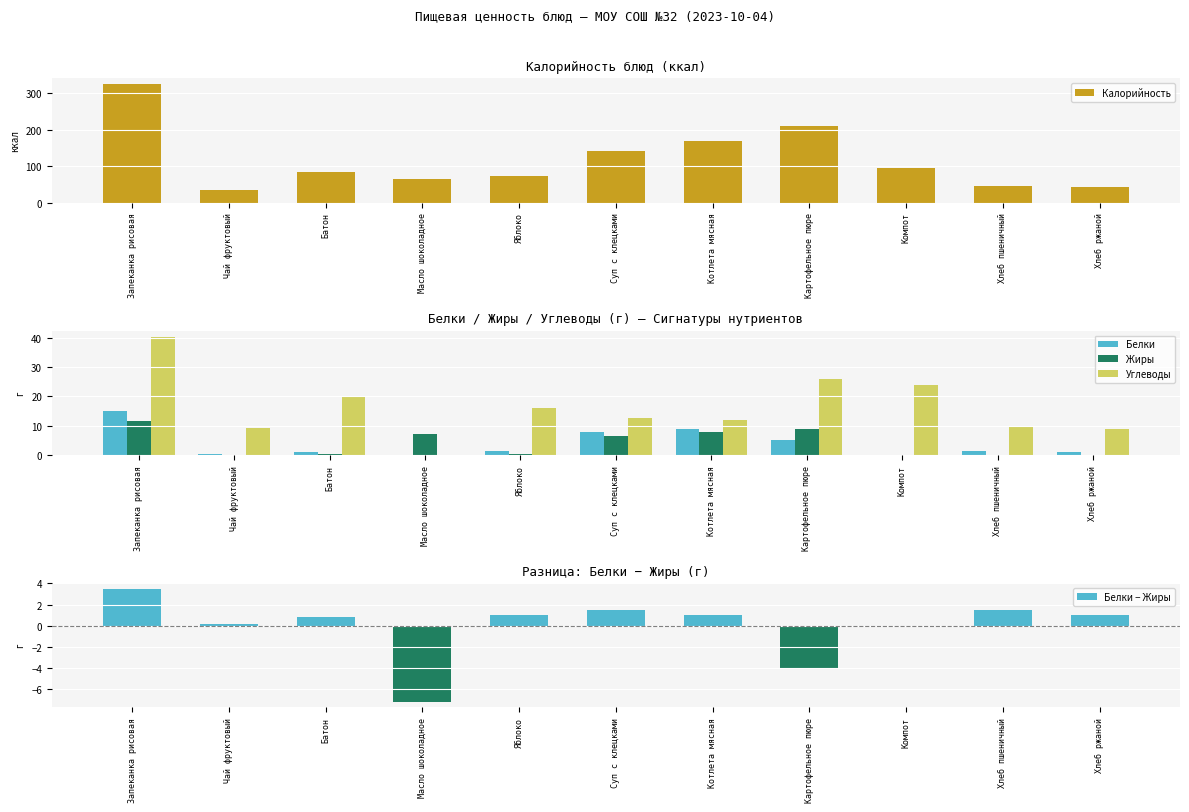

At which category is the sum across all series the highest?

Запеканка рисовая